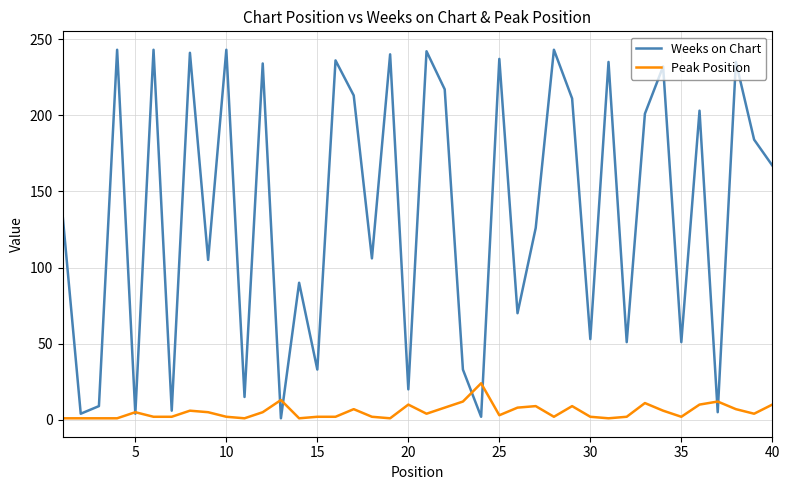

What is the difference between the second highest and second lowest values in the Weeks on Chart series?

241